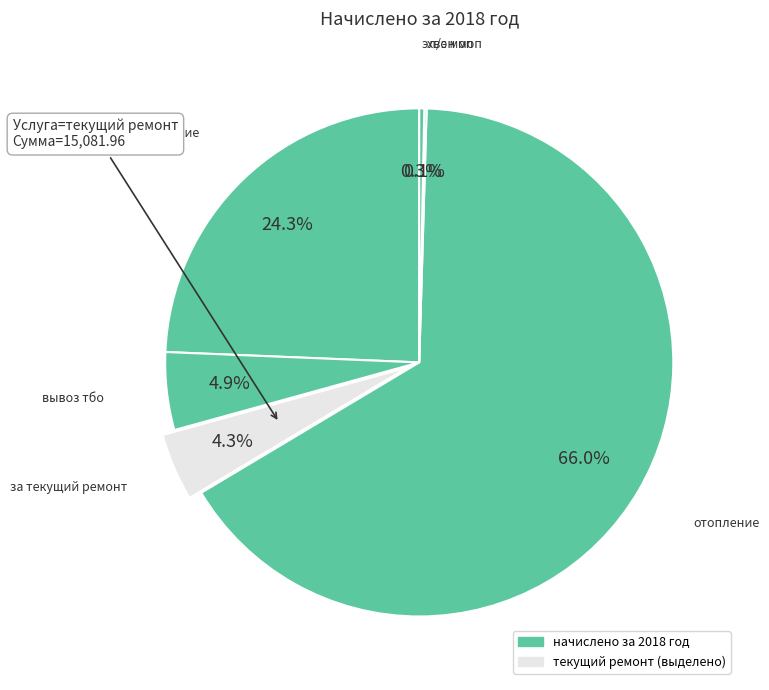

What is the largest slice in the pie chart?

отопление